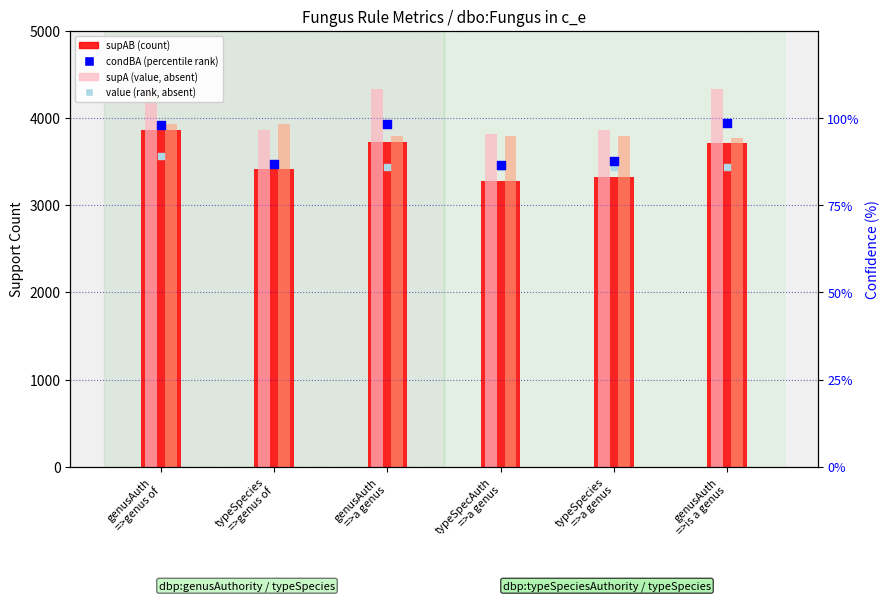

Which series has the largest total across all categories?

supA (value, absent)